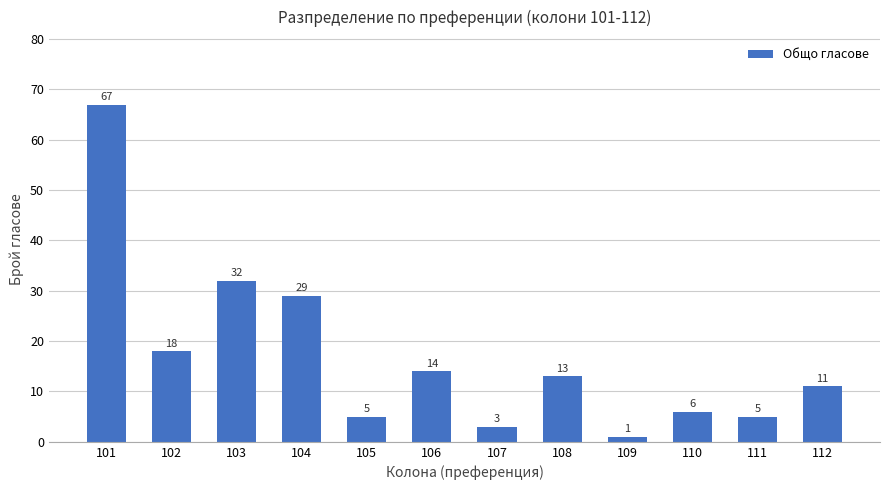

Which has a higher value, 103 or 107?

103